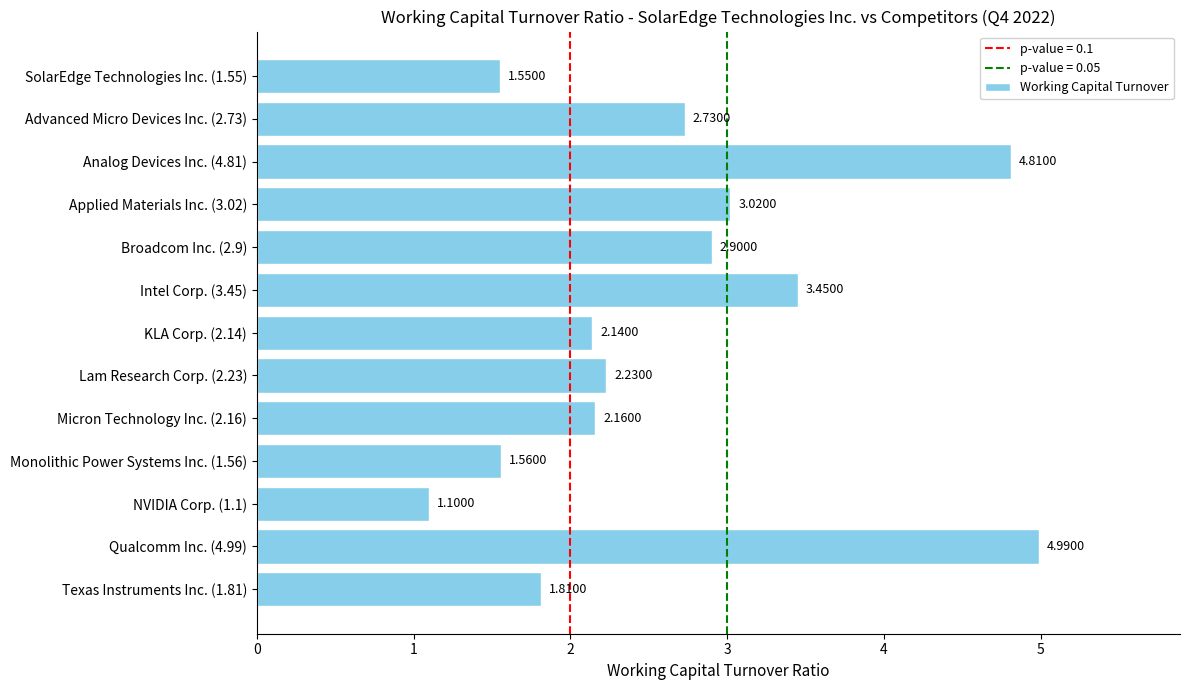

At which category does the chart reach its minimum across all series?

NVIDIA Corp. (1.1)